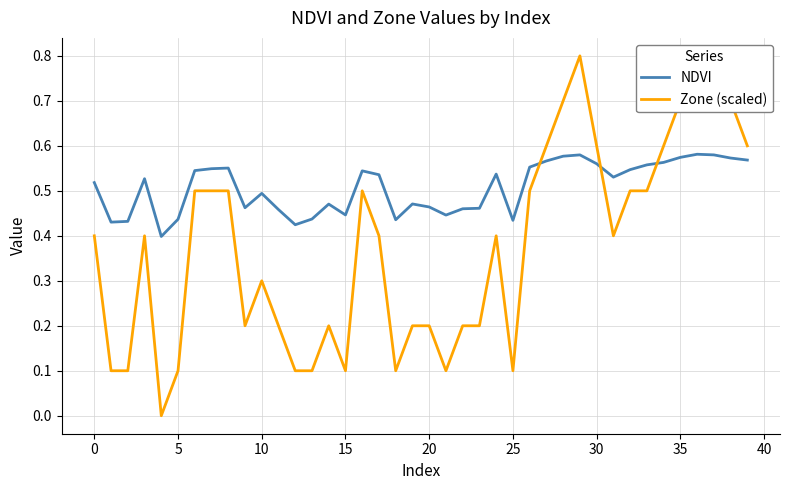

What is the sum of the NDVI values at 11 and 30?

1.0